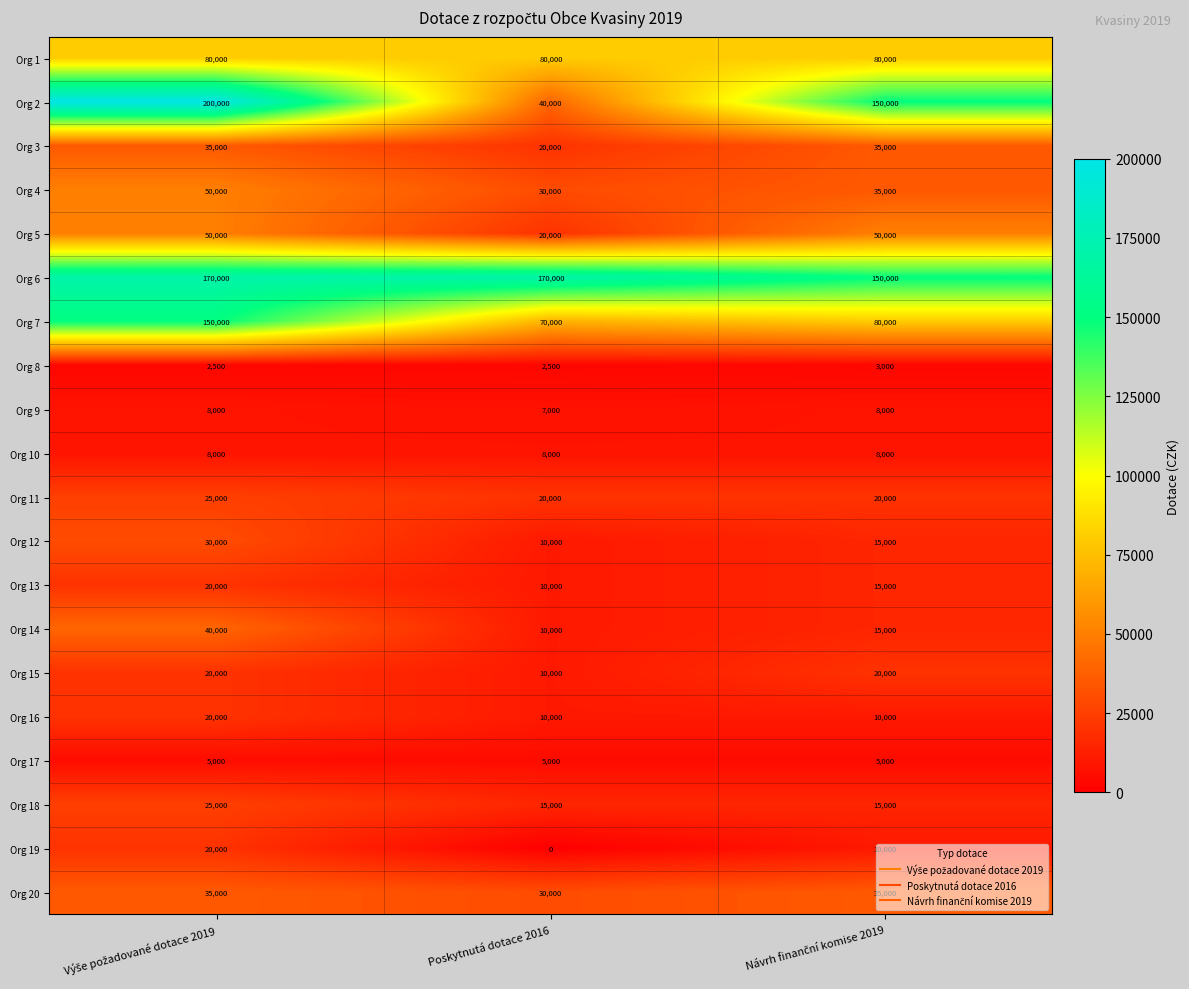

Which label corresponds to the smallest value in the chart?

Poskytnutá dotace 2016